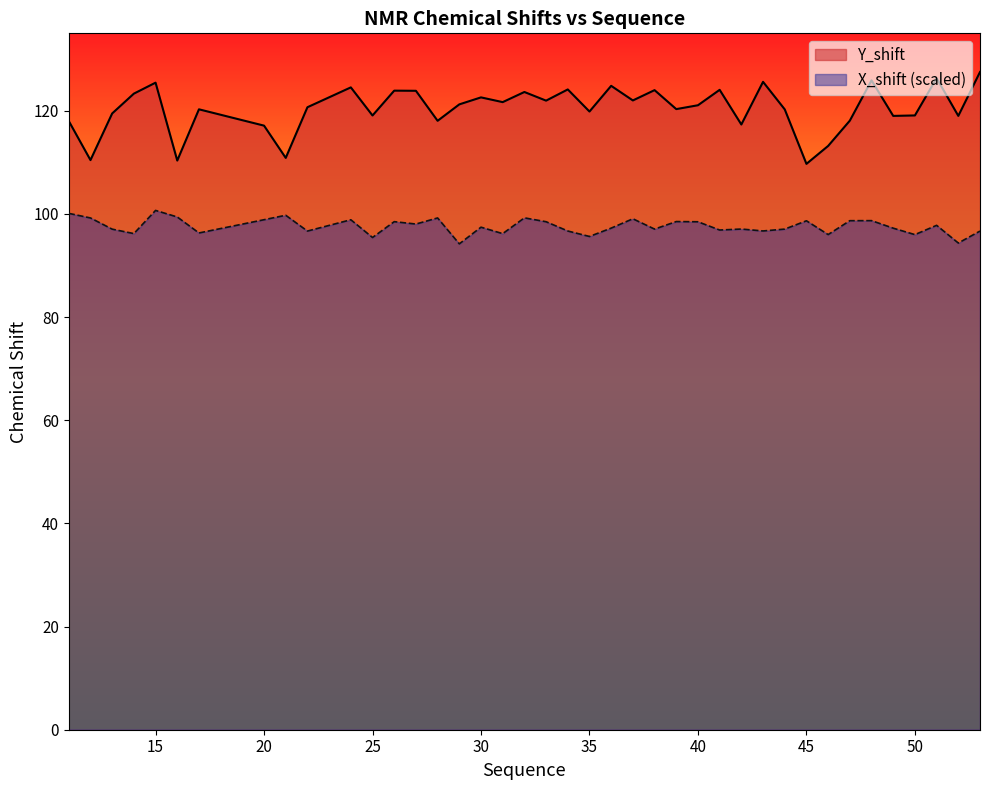

What is the lowest value of the X_shift series?

94.2